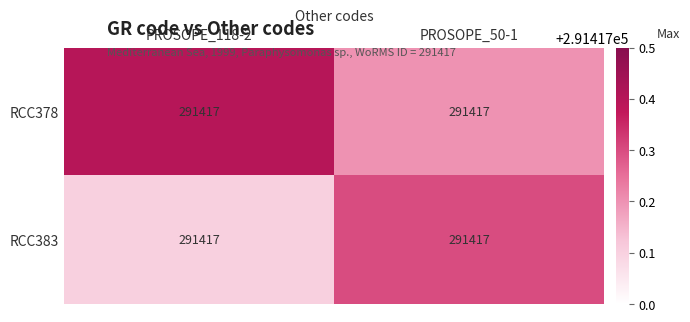

Which series has the largest total across all categories?

RCC378